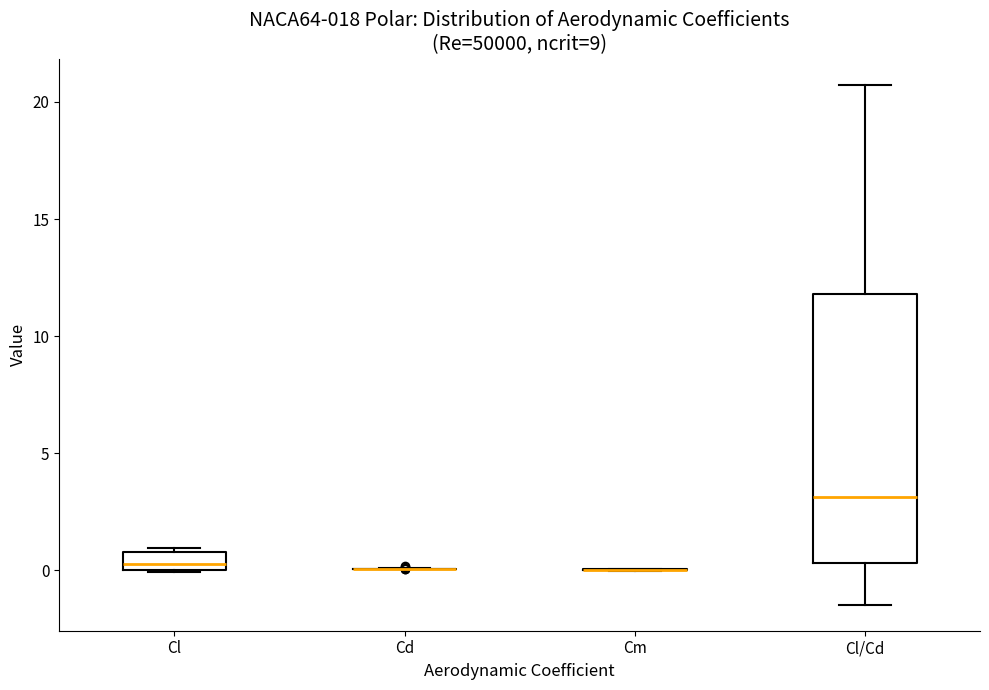

Where is the upper edge of the box for Cl on the y-axis? The values are not printed on the chart, so give them approximately, as read against the axis.

1.0